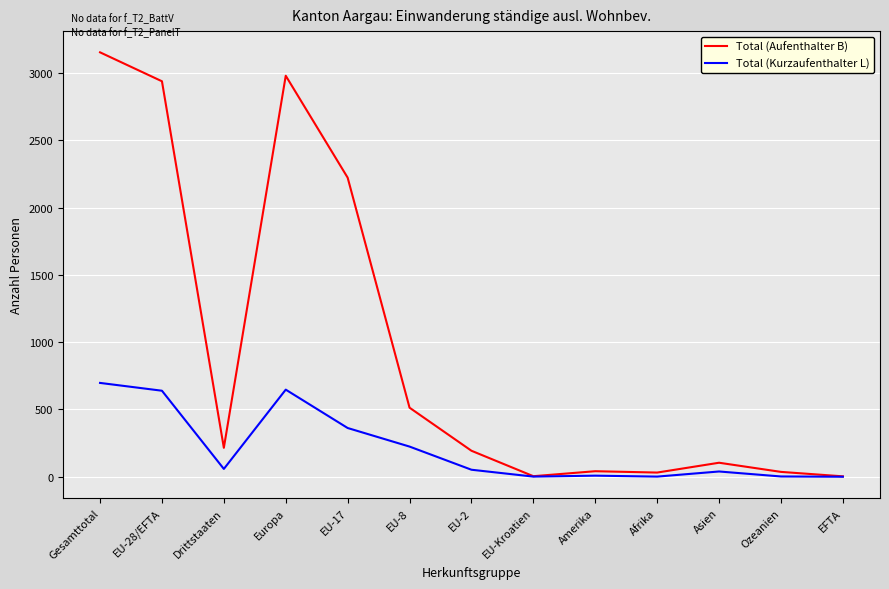

What position from the right is Asien?

3